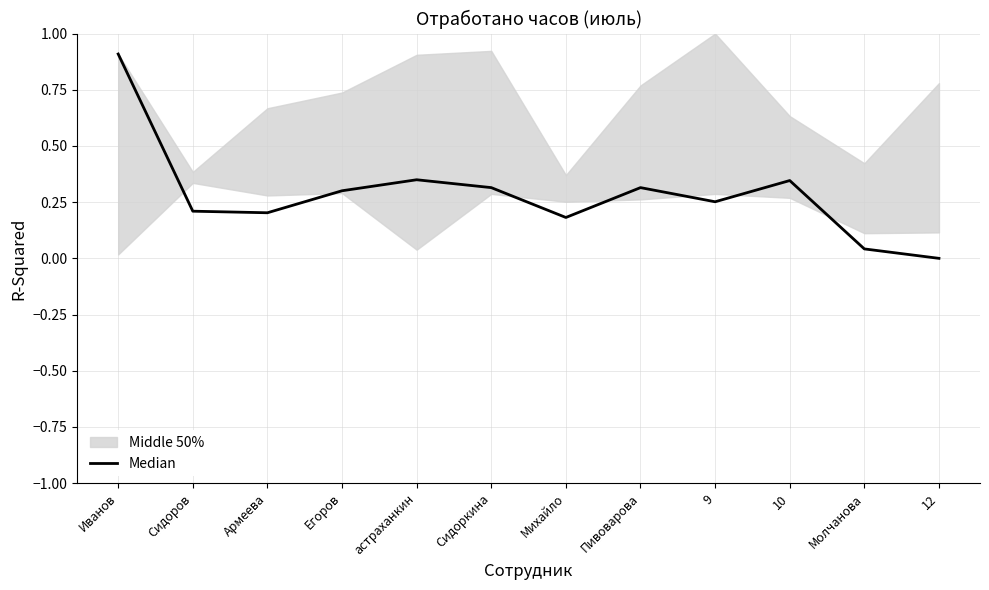

Reading right to left, what are all the values shown in this chart?

0.0	0.0	0.3	0.3	0.3	0.2	0.3	0.3	0.3	0.2	0.2	0.9